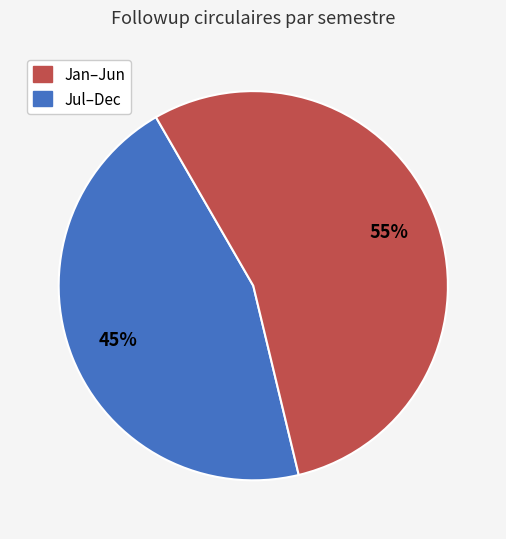

To the nearest percent, what is the average slice percentage?

50%